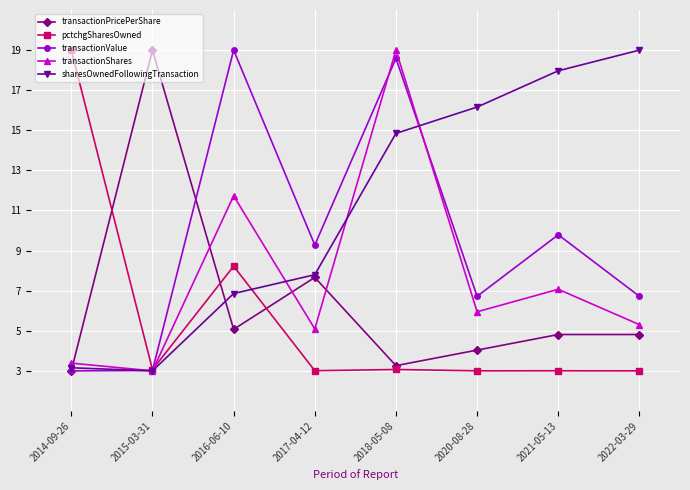

What is the difference between the maximum and minimum values in the sharesOwnedFollowingTransaction series?

16.0